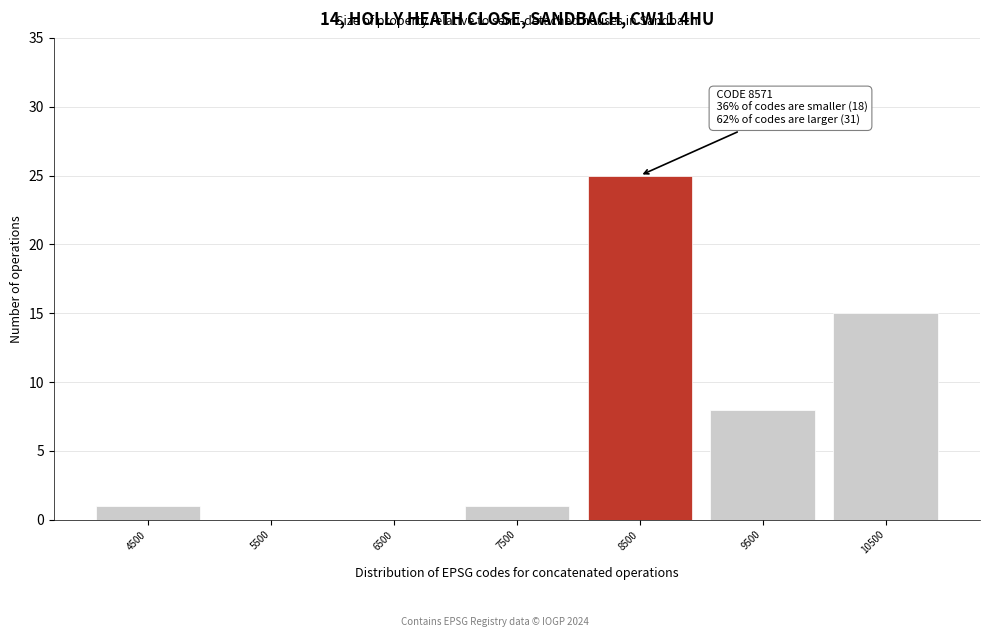

Over which range of the x-axis is the bar tallest?

8000 to 9000